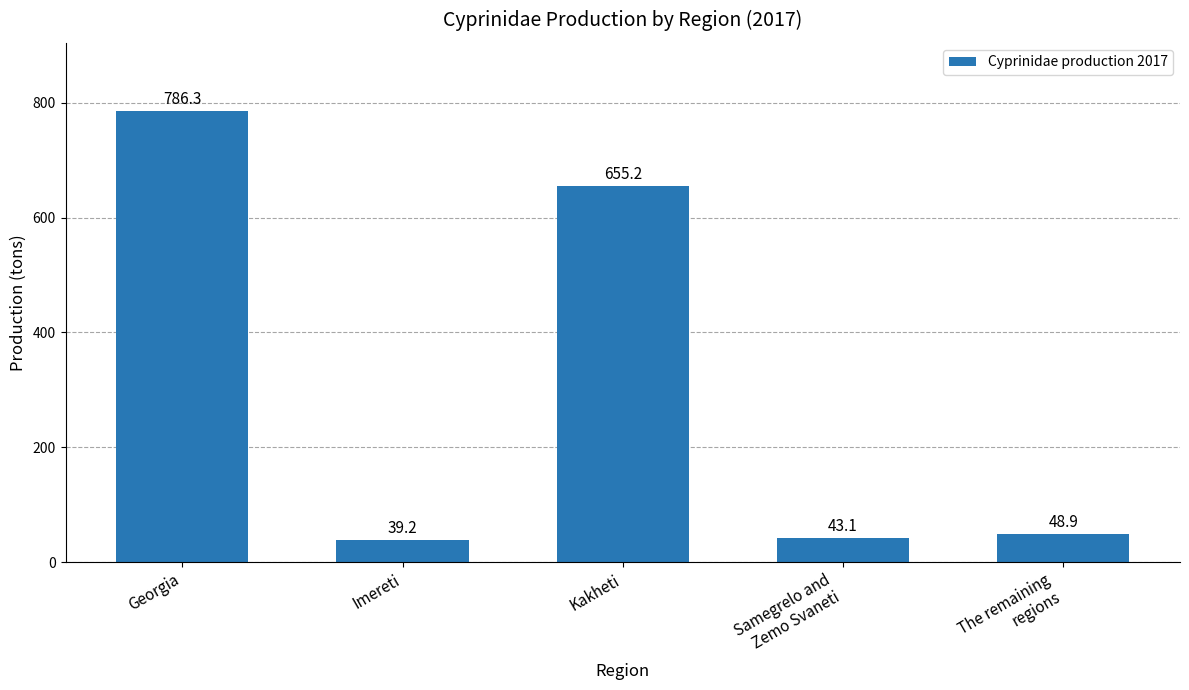

Is it true that the value at Kakheti is 154.6?

False